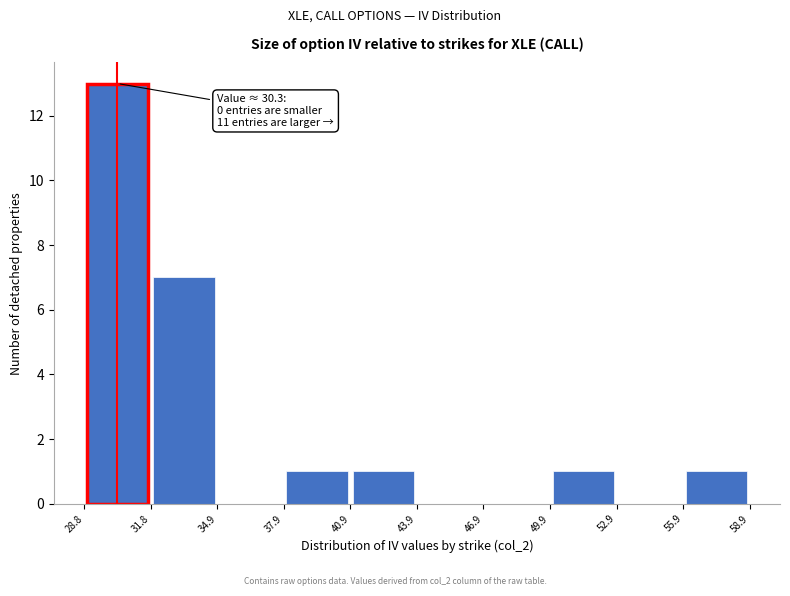

Which range on the x-axis has the tallest bar?

28.8 to 31.8